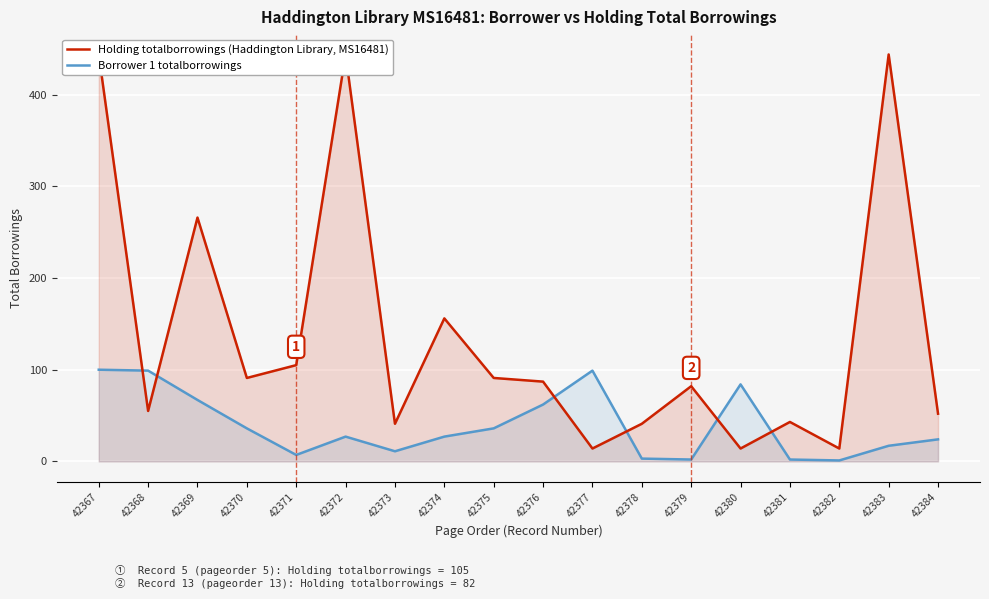

The Borrower 1 totalborrowings (Holding) series shows 181 at 42369. True or false?

False